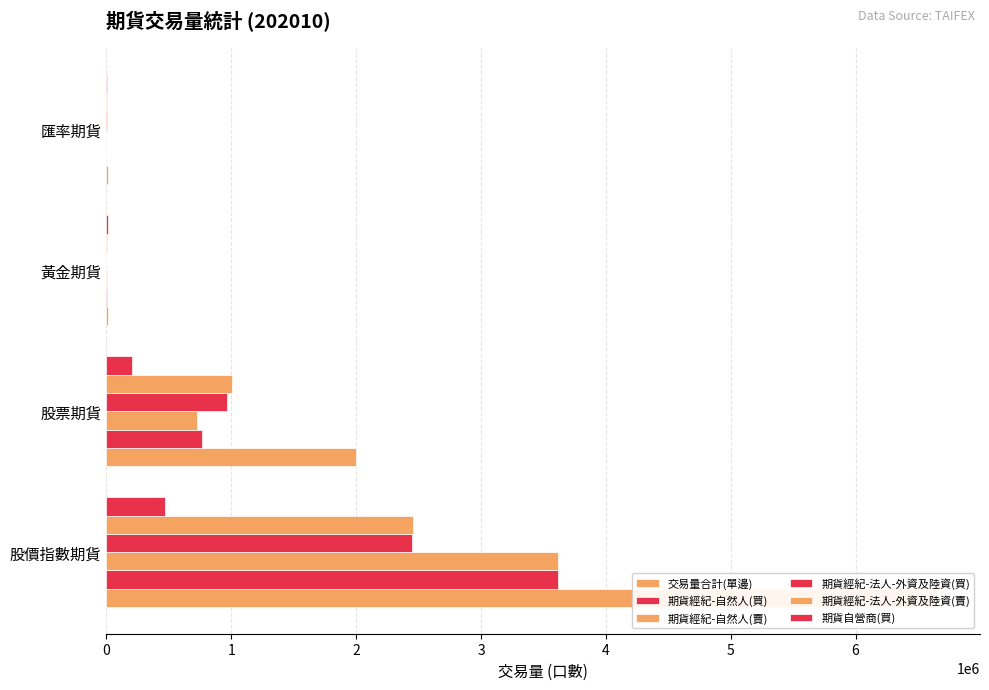

What is the spread (max minus min) of values at 黃金期貨?

13044